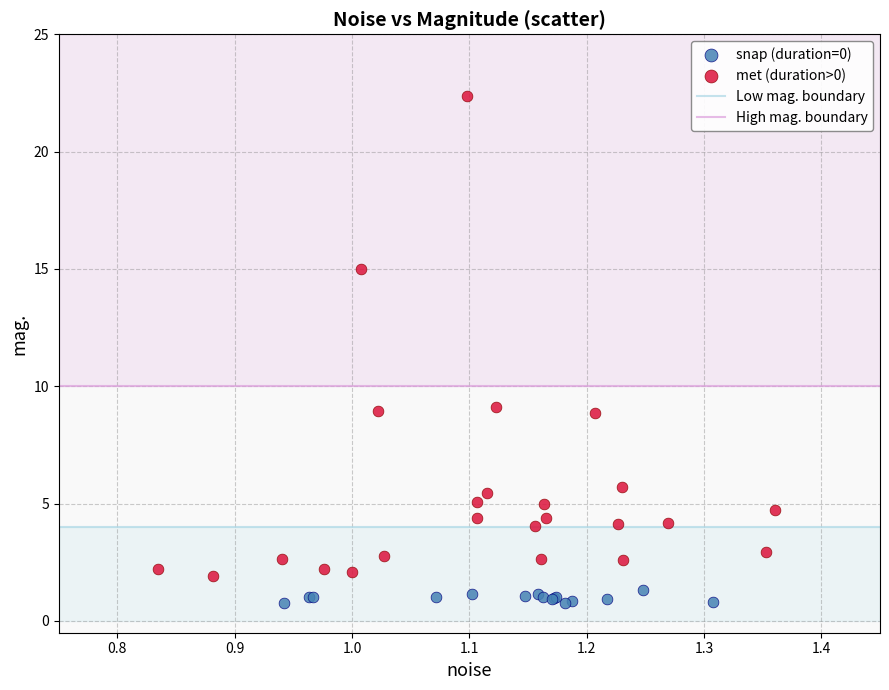

Which series reaches the maximum Y coordinate?

met (duration>0)